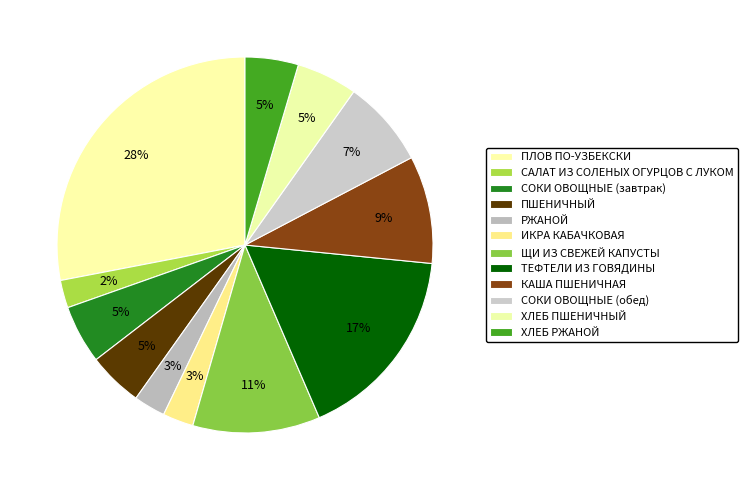

What is the total percentage of САЛАТ ИЗ СОЛЕНЫХ ОГУРЦОВ С ЛУКОМ and ПШЕНИЧНЫЙ?

7.1%